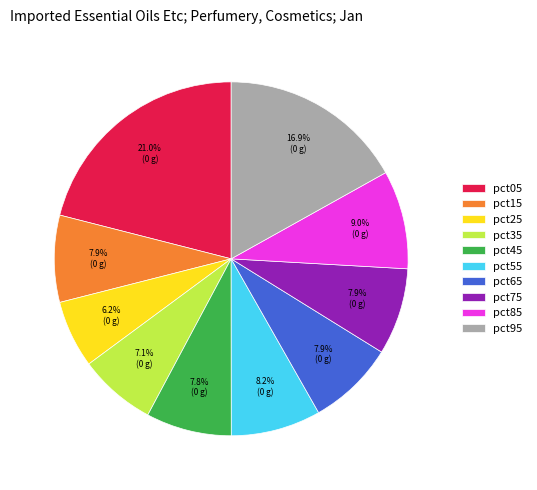

Combined, do pct05 and pct45 account for over 50%?

No